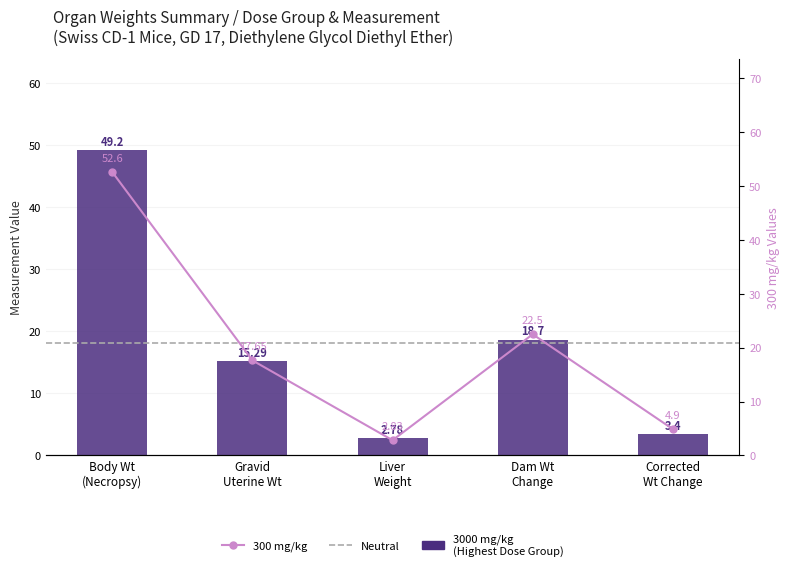

How many data points does each series have?

5